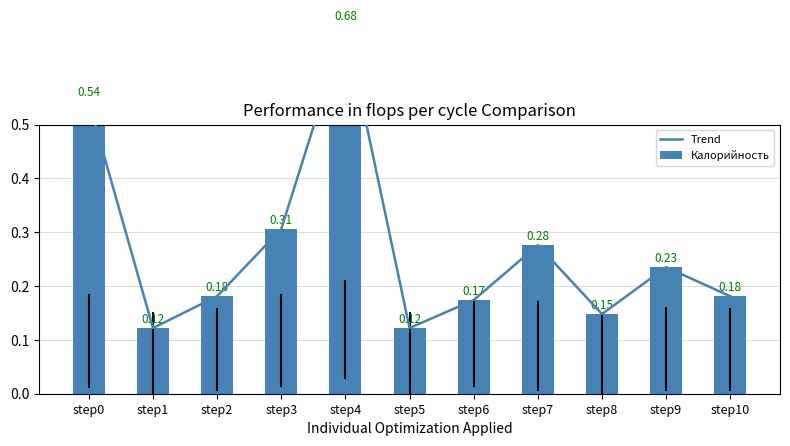

Read the Trend value at step4.

0.7